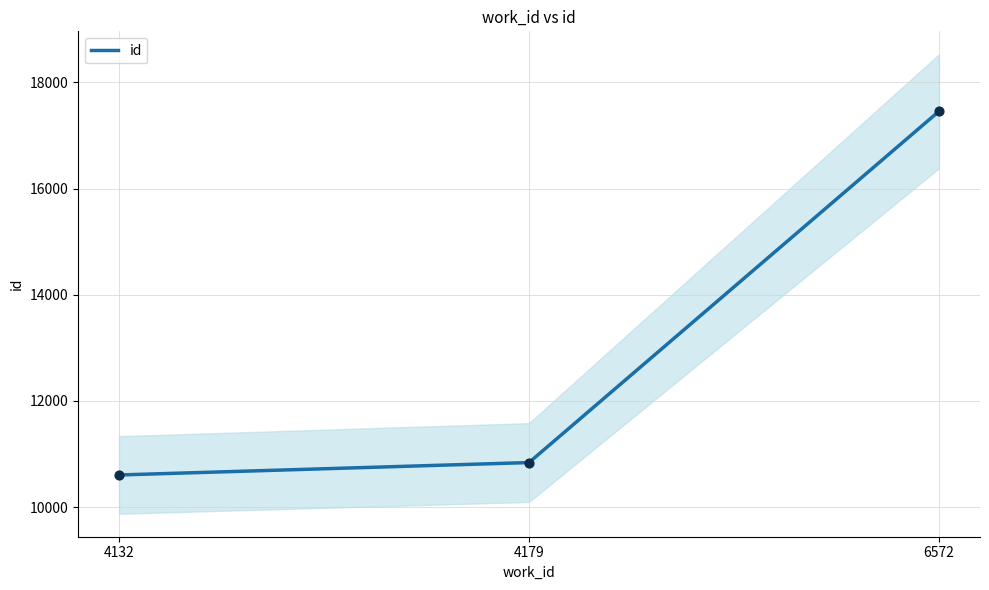

What is the change in value from 4132 to 6572?

+6850